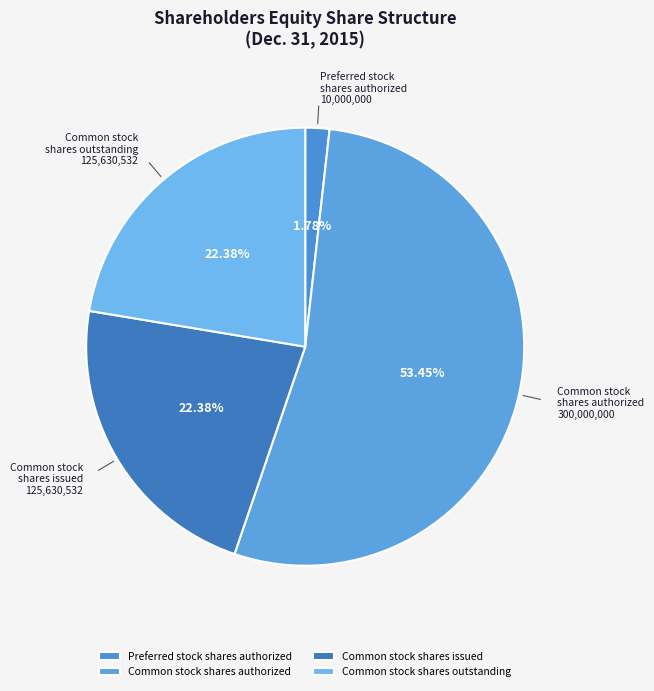

To the nearest percent, what is the difference between the largest and smallest slice percentages?

52%